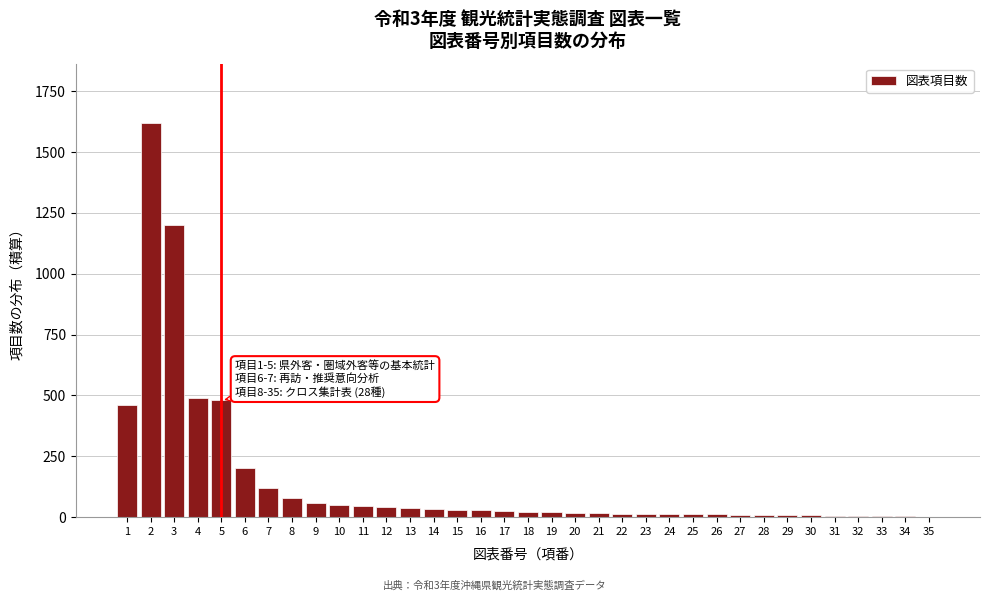

Approximately how many times larger is the value at 11 compared to 9?

0.8